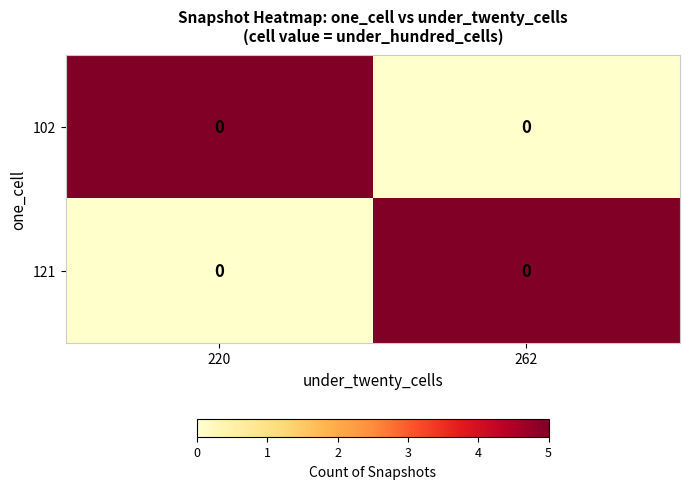

The 102 series shows -3 at 262. True or false?

False